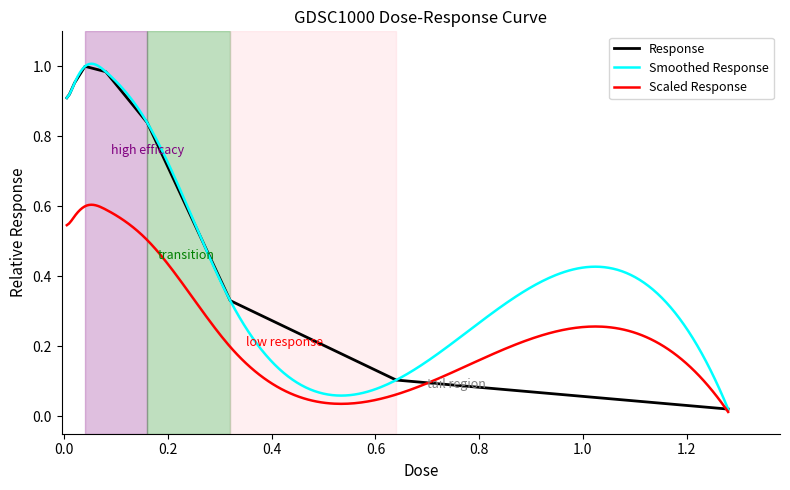

Rank the categories by value from highest to lowest.

0.04, 0.08, 0.02, 0.01, 0.005, 0.16, 0.32, 0.64, 1.28